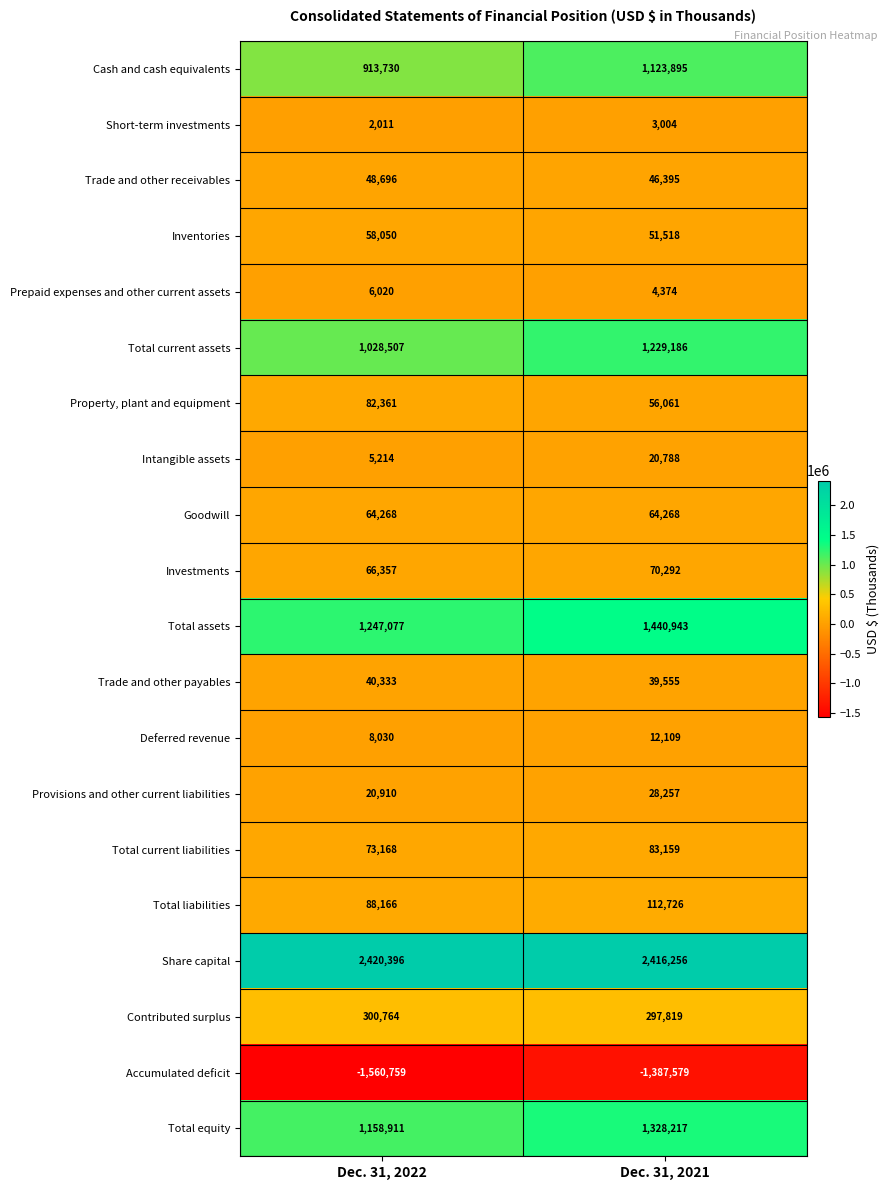

Read the Investments value at Dec. 31, 2022.

66357